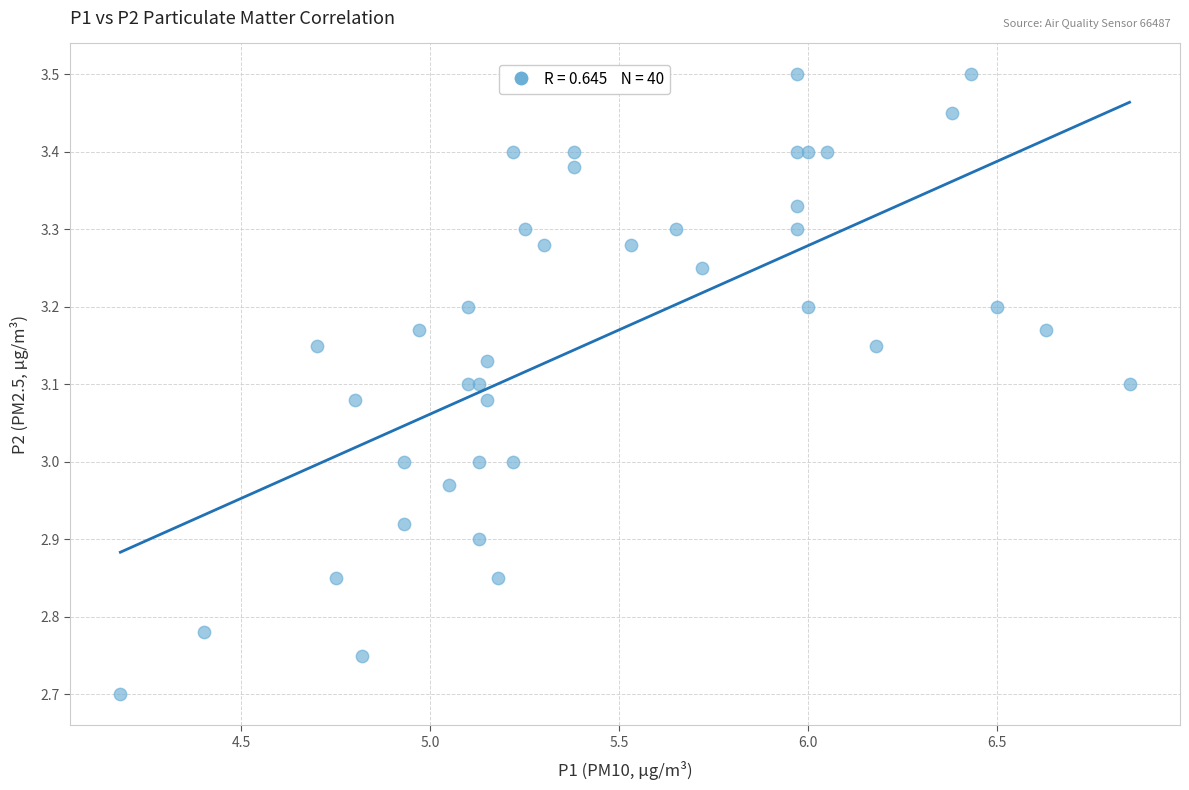

What is the range of X values (max minus min)?

2.7